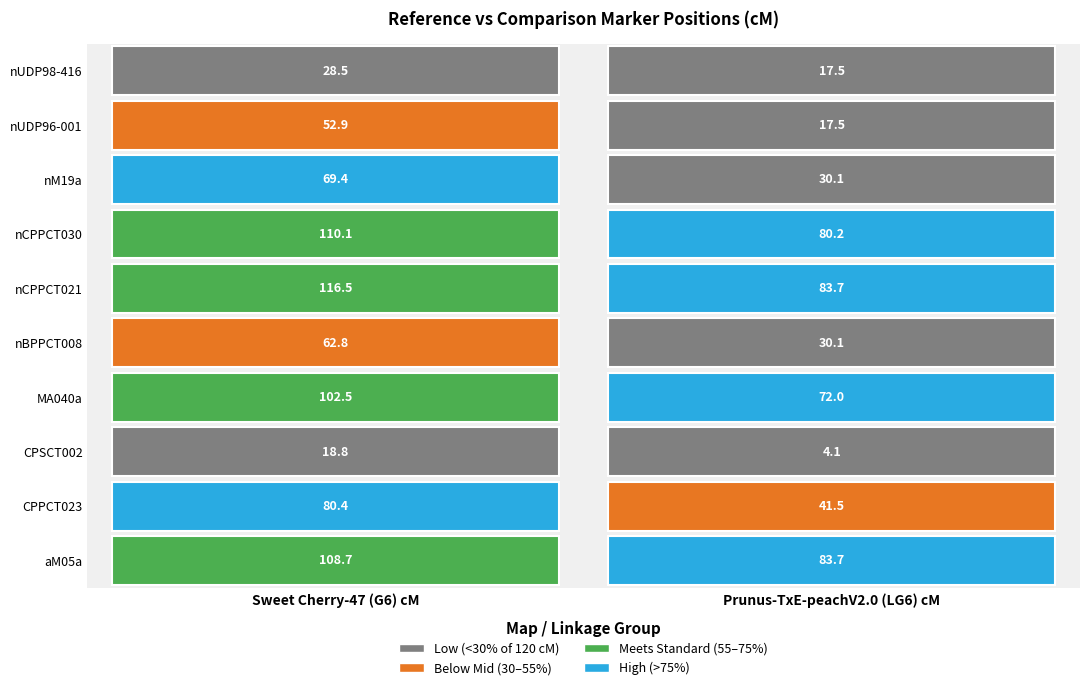

How many categories are shown in the chart?

2